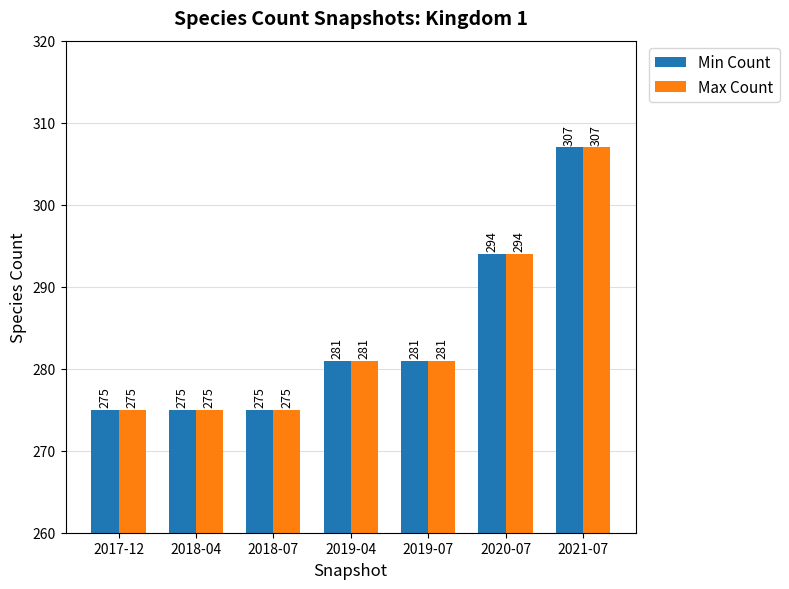

What is the value of the Min Count bar at the 4th from the left?

281